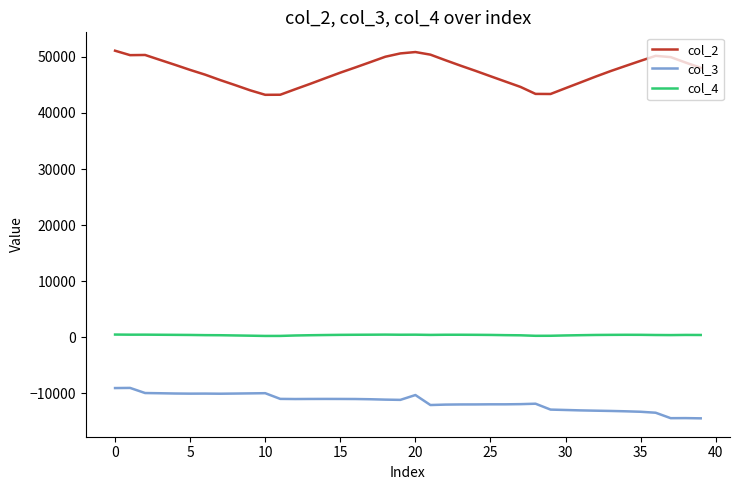

List the series in order of their peak value, highest first.

col_2, col_4, col_3